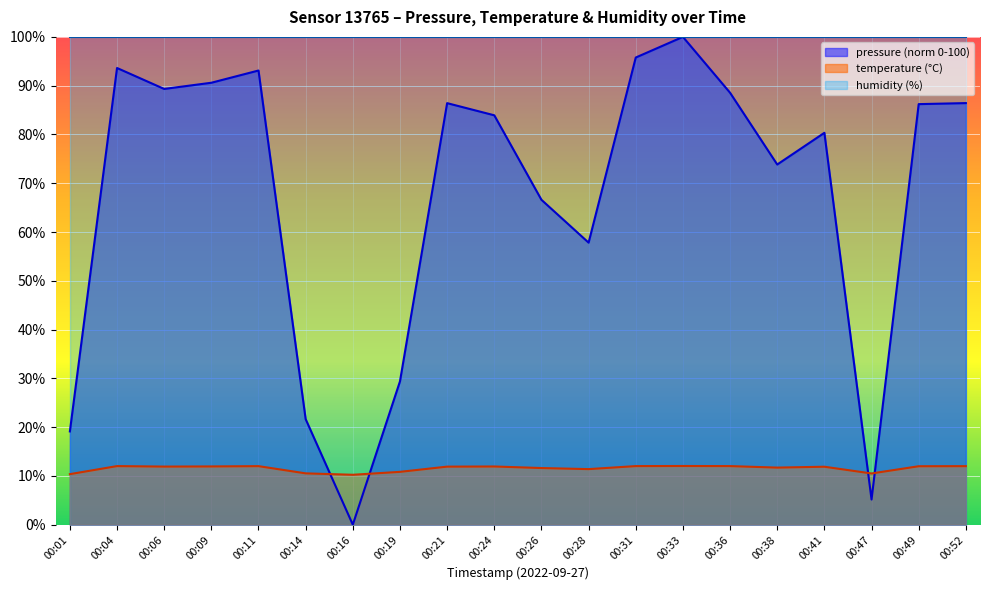

Which category has the highest value in the pressure series?

00:33